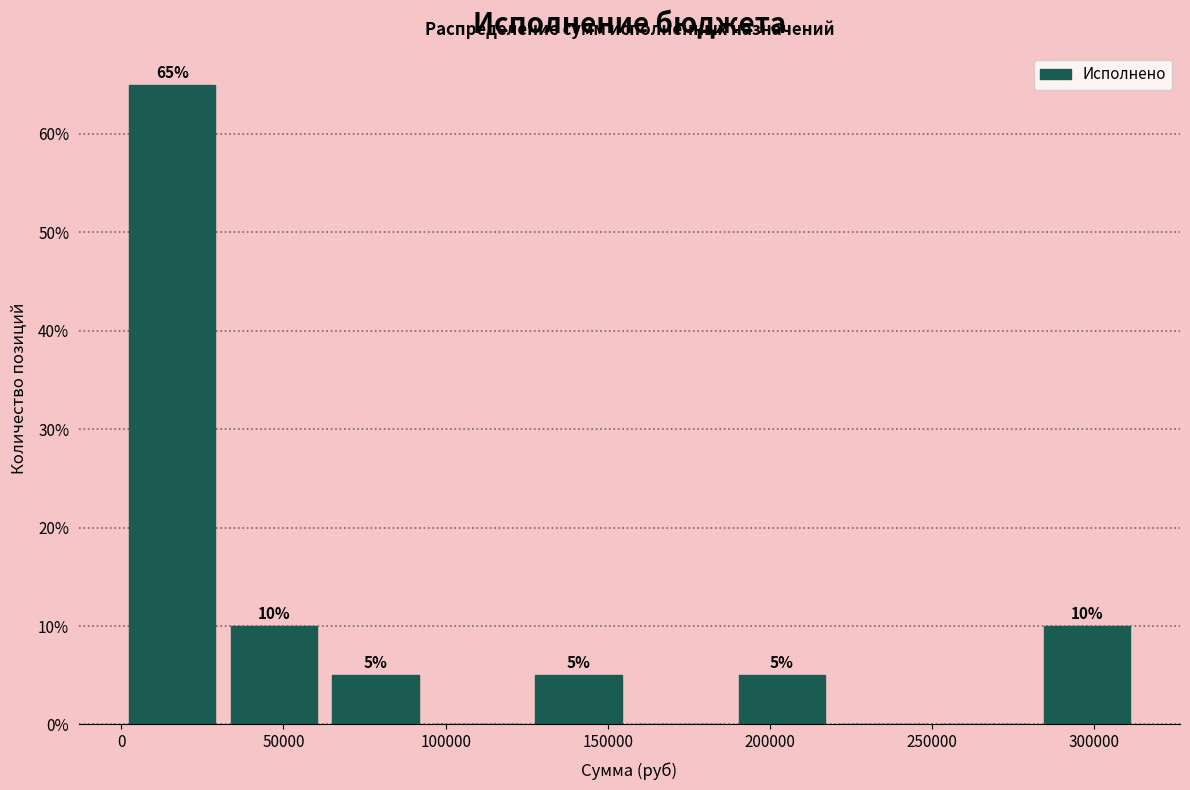

Over which range of the x-axis is the bar tallest?

0 to 30000